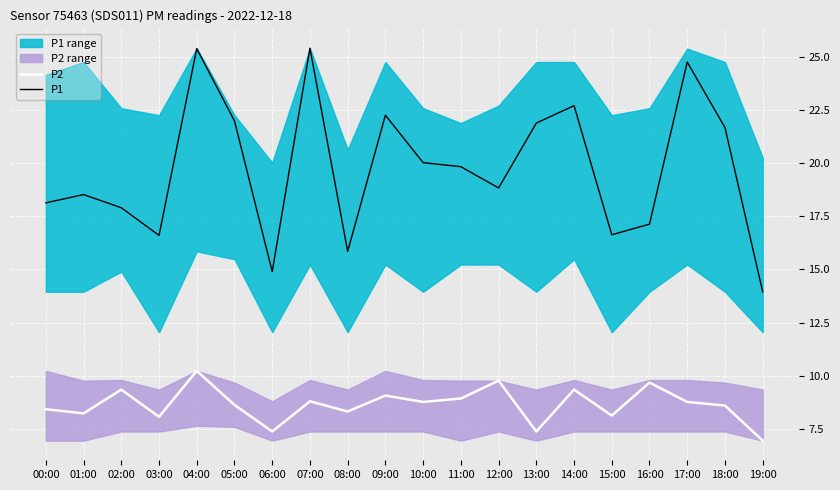

Which series has the widest spread of values?

P1